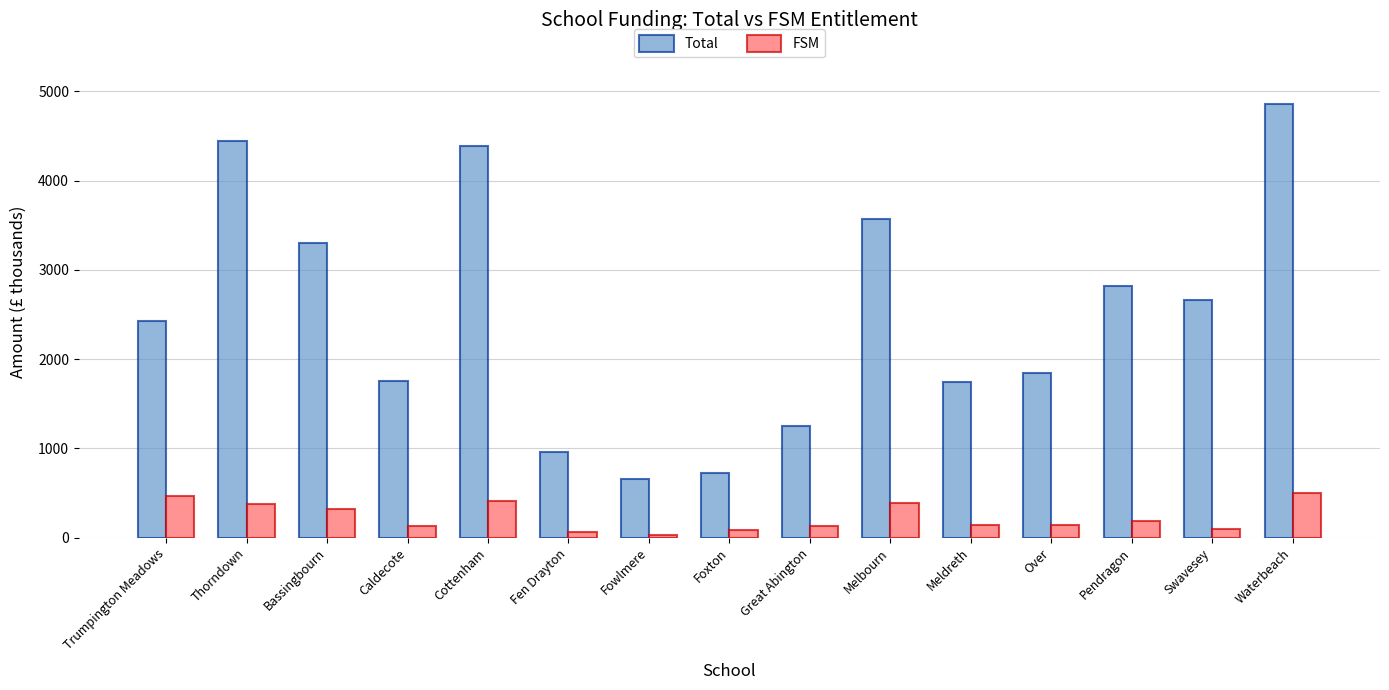

What is the label of the 1st bar from the left?

Trumpington Meadows